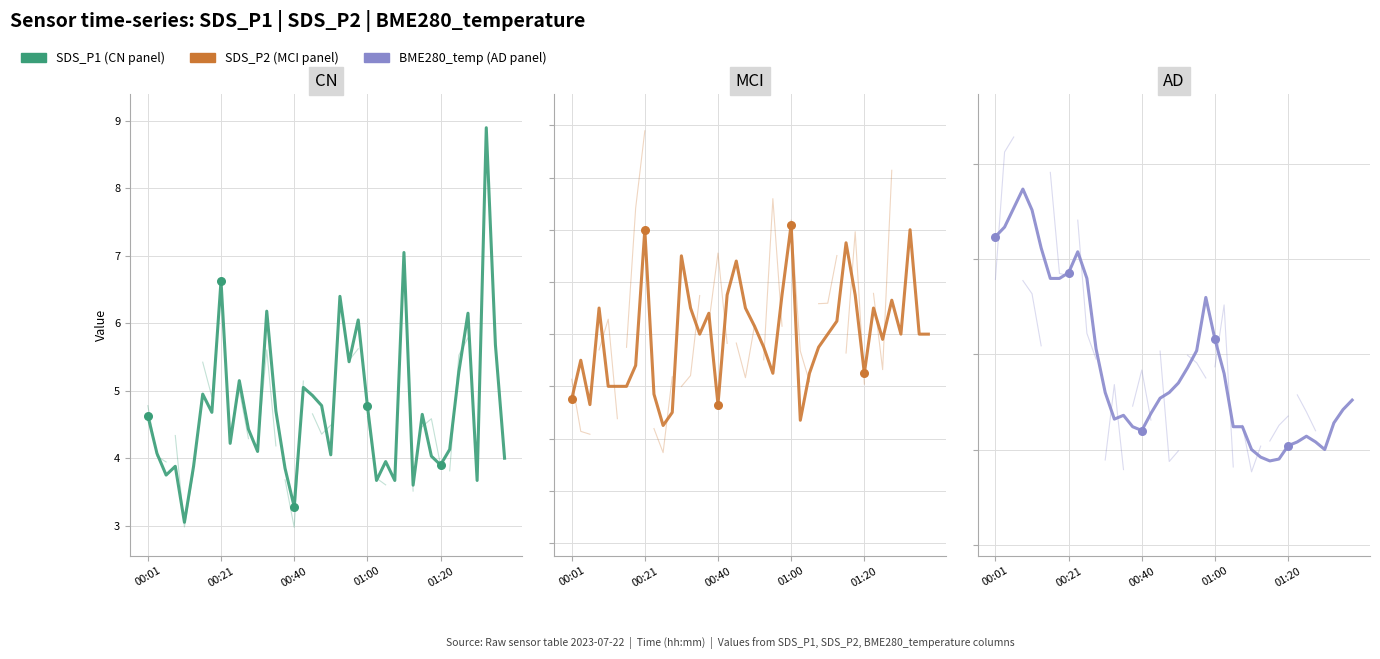

At which category is the sum across all series the highest?

01:32